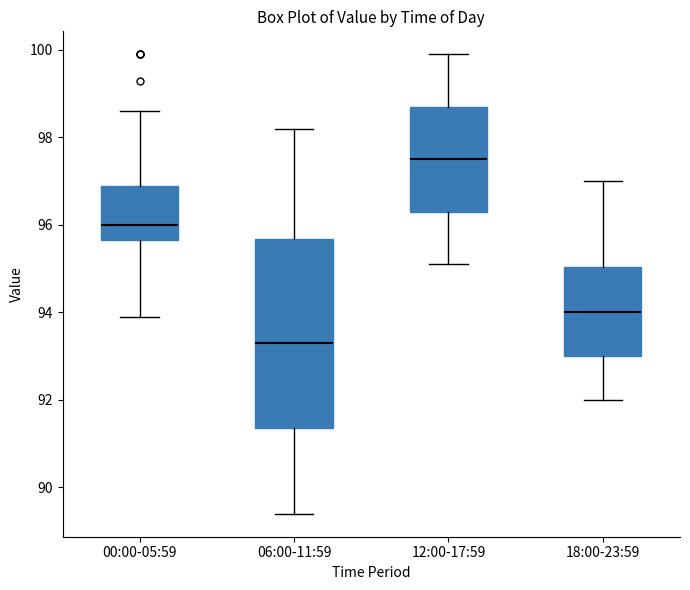

Where is the upper edge of the box for 18:00-23:59 on the y-axis? The values are not printed on the chart, so give them approximately, as read against the axis.

95.0